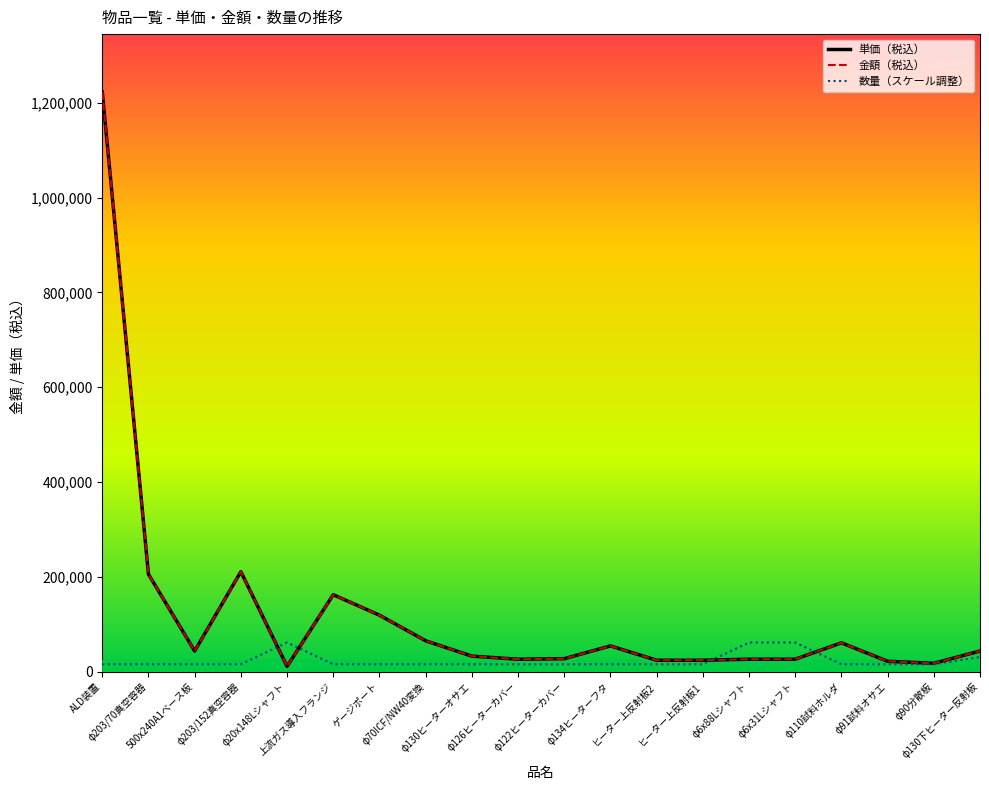

True or false: 金額（税込） and 単価（税込） cross at least once.

False